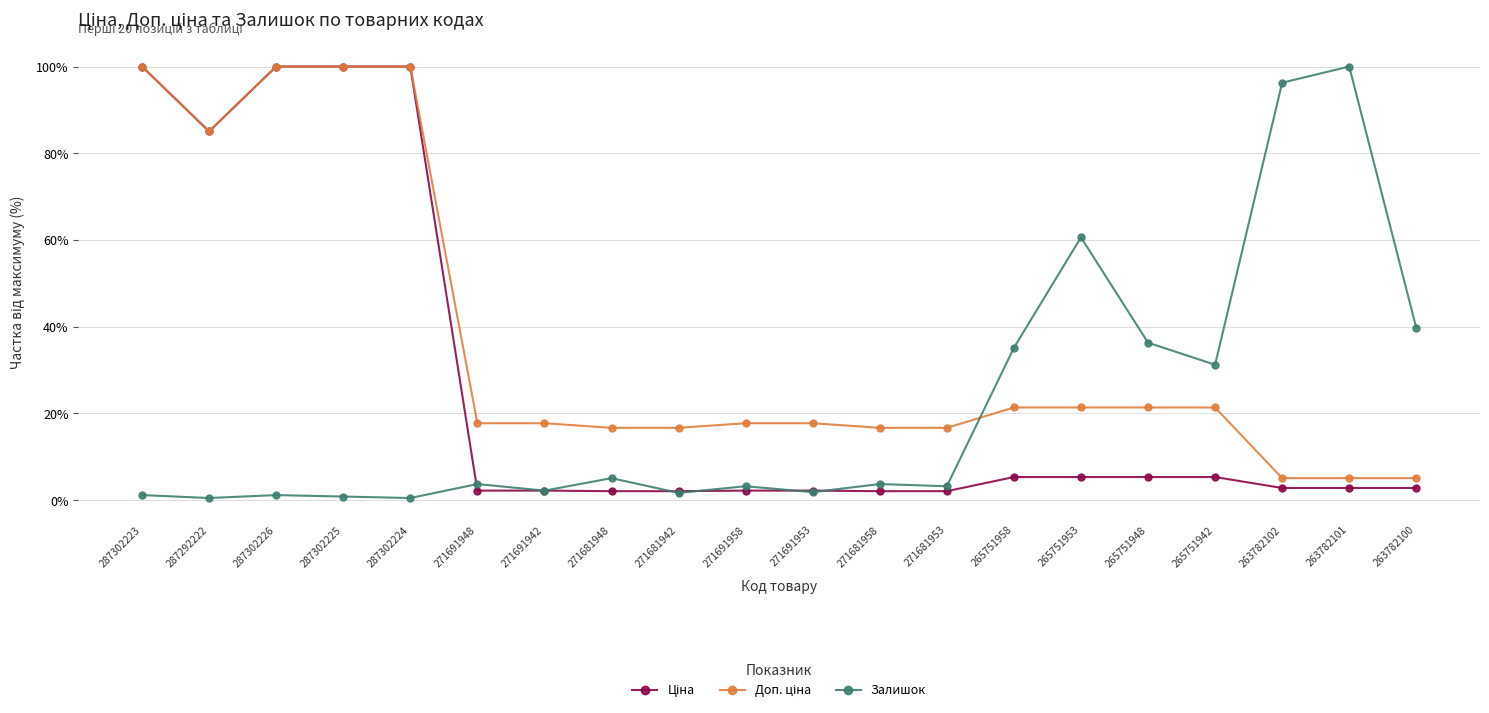

What is the sum of the Доп. ціна values at 287302224 and 287292222?

1.9